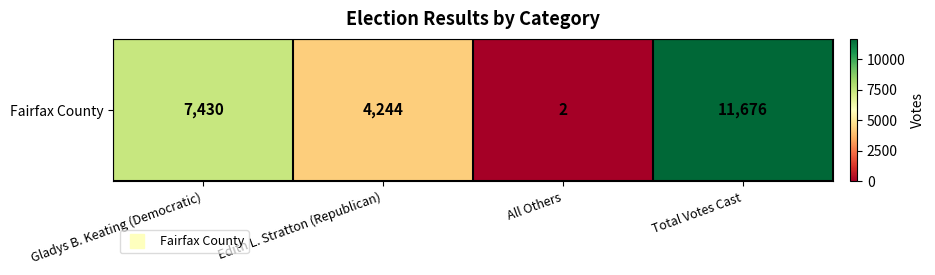

True or false: the data shows 5529 at Edith L. Stratton (Republican).

False